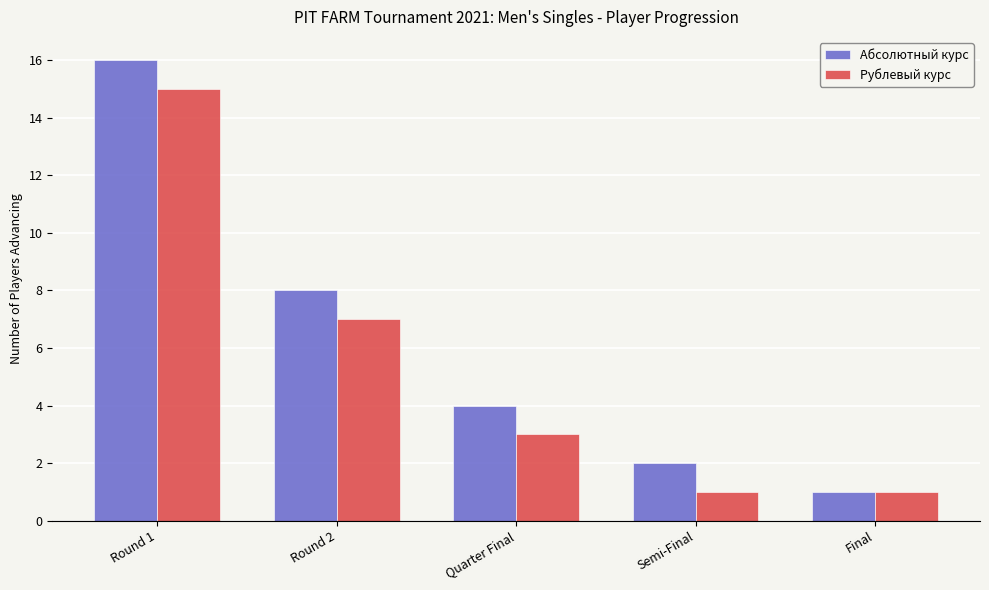

What are all the series names shown in the legend?

Абсолютный курс, Рублевый курс